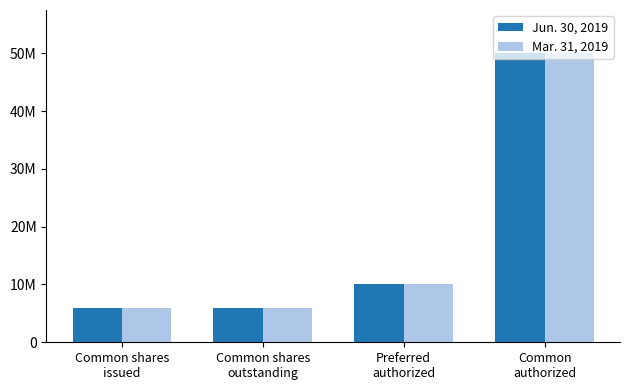

What is the value of the Jun. 30, 2019 bar at the 1st from the left?

5889582